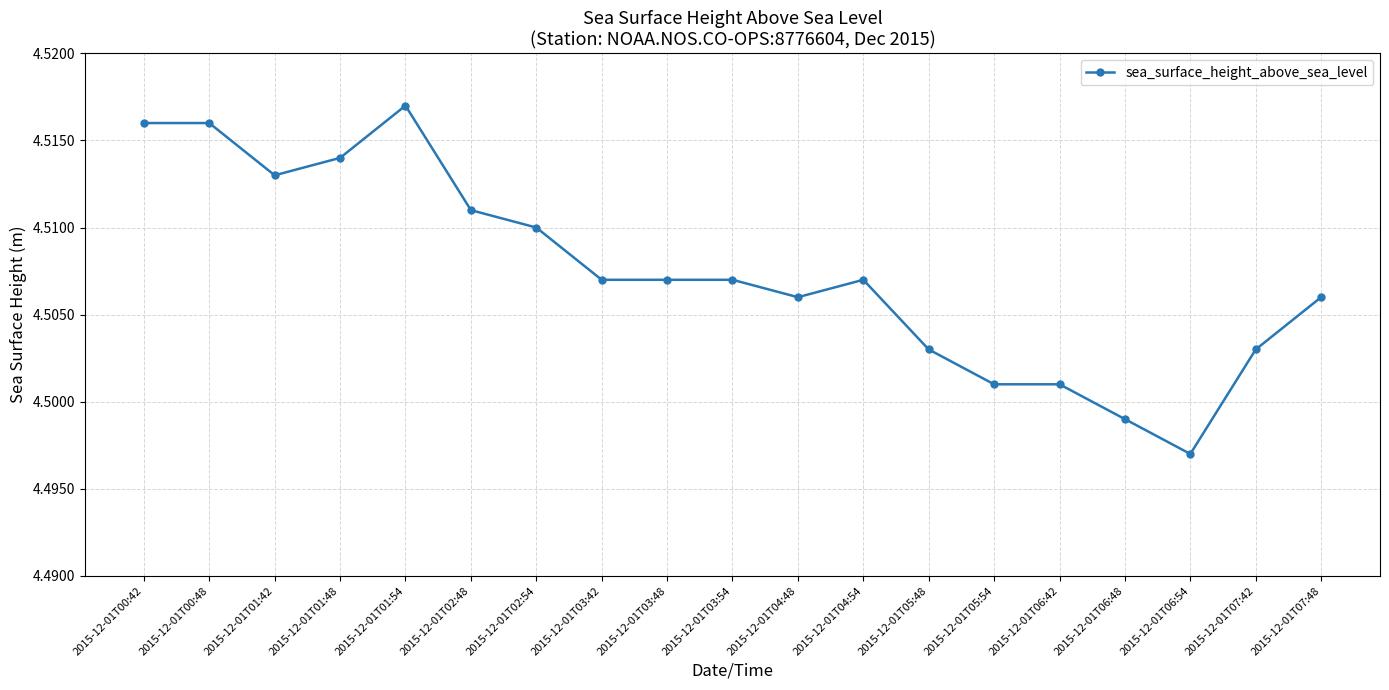

Which label corresponds to the largest value in the chart?

2015-12-01T01:54